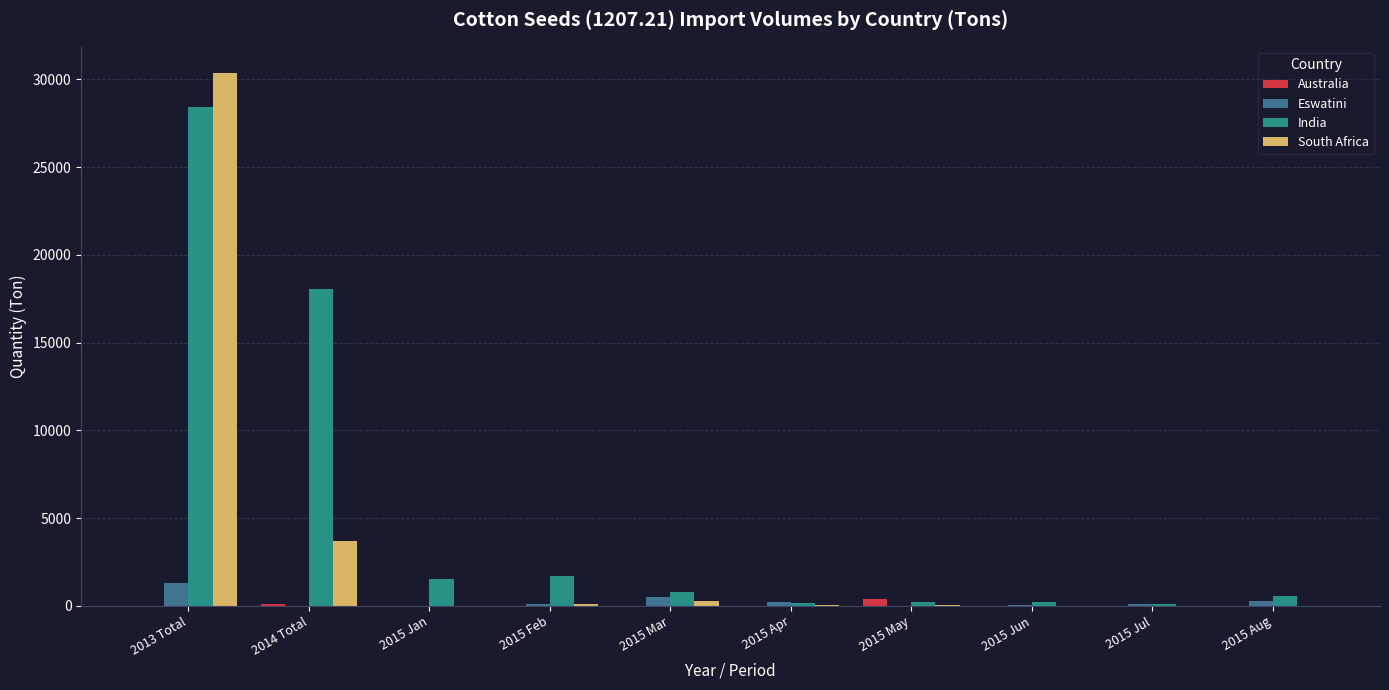

Where is South Africa nearest to the value 15168?

2014 Total